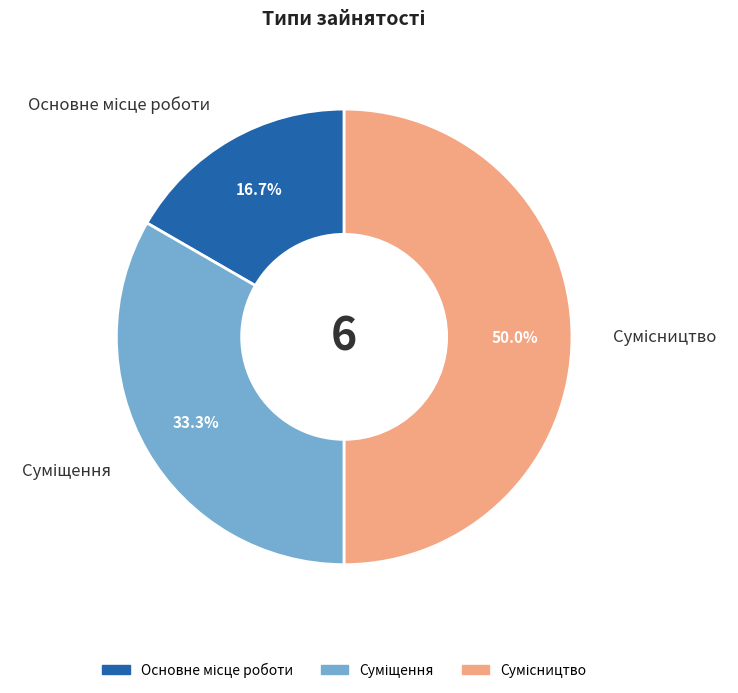

Count the number of slices in the pie.

3